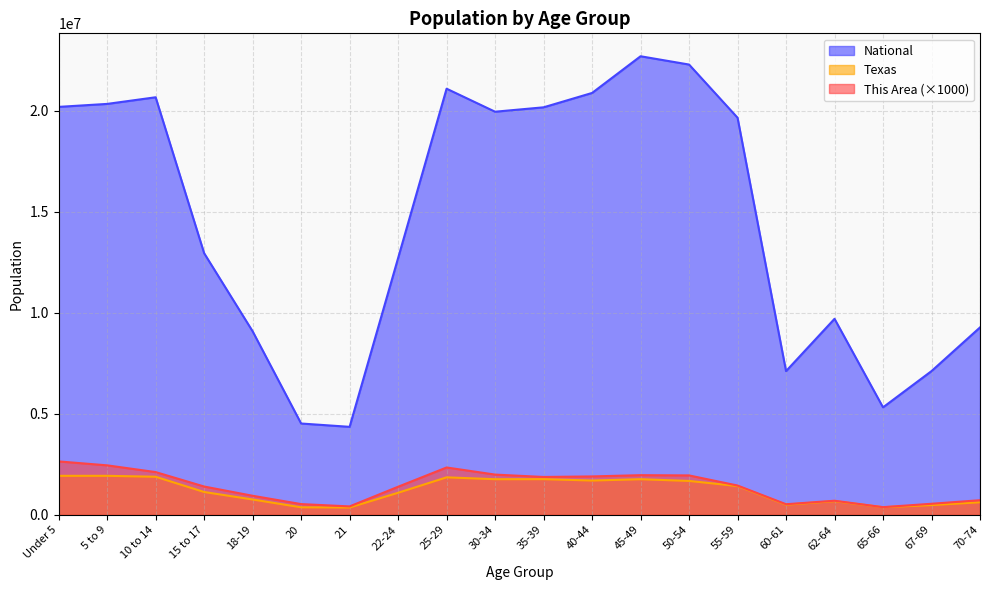

Rank the series at 35-39 from highest to lowest value.

National, This Area, Texas